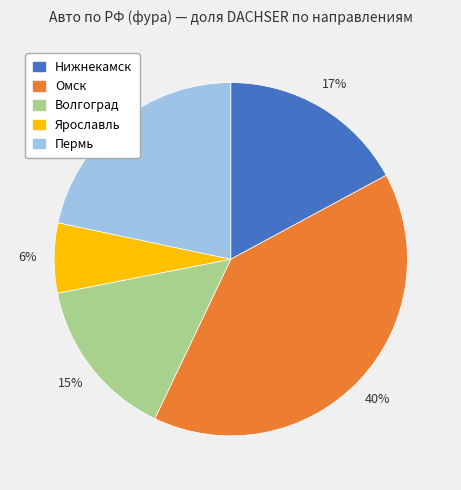

How many segments does this pie chart have?

5